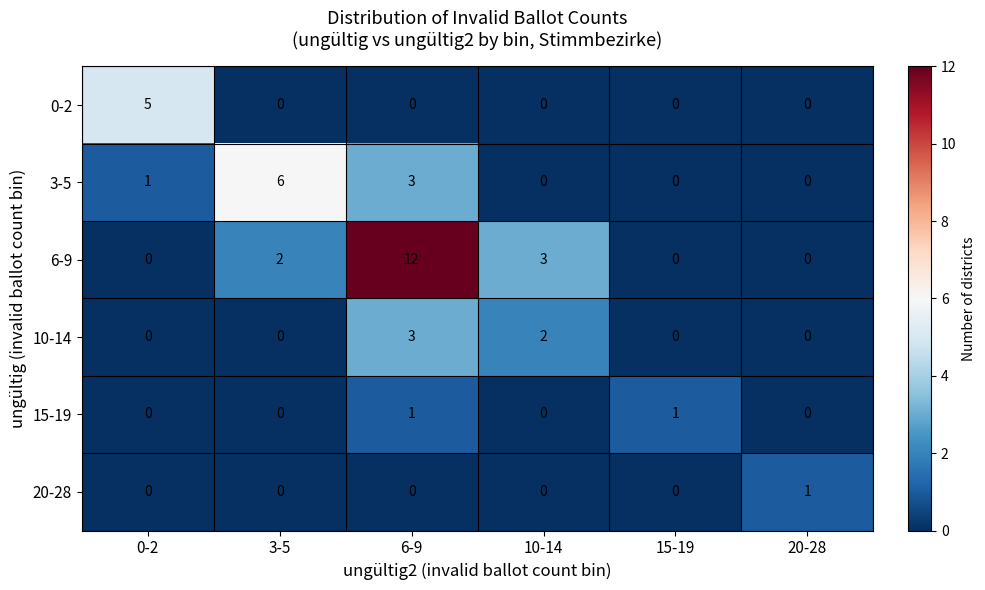

How many values in 0-2 are above zero?

1